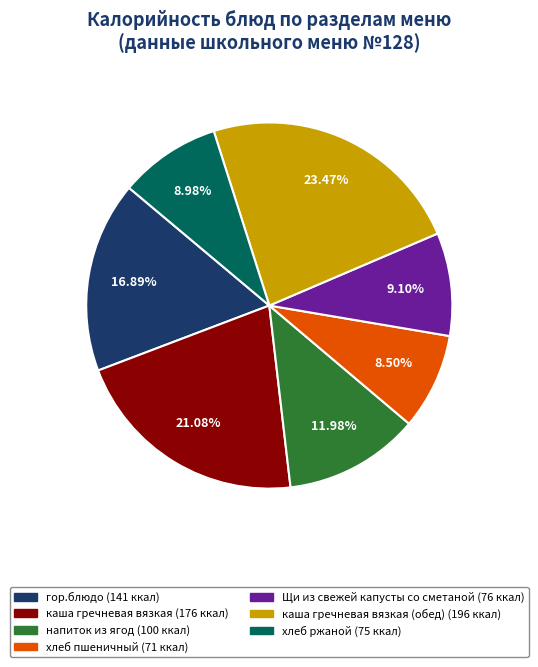

Is there a majority slice in this chart?

No